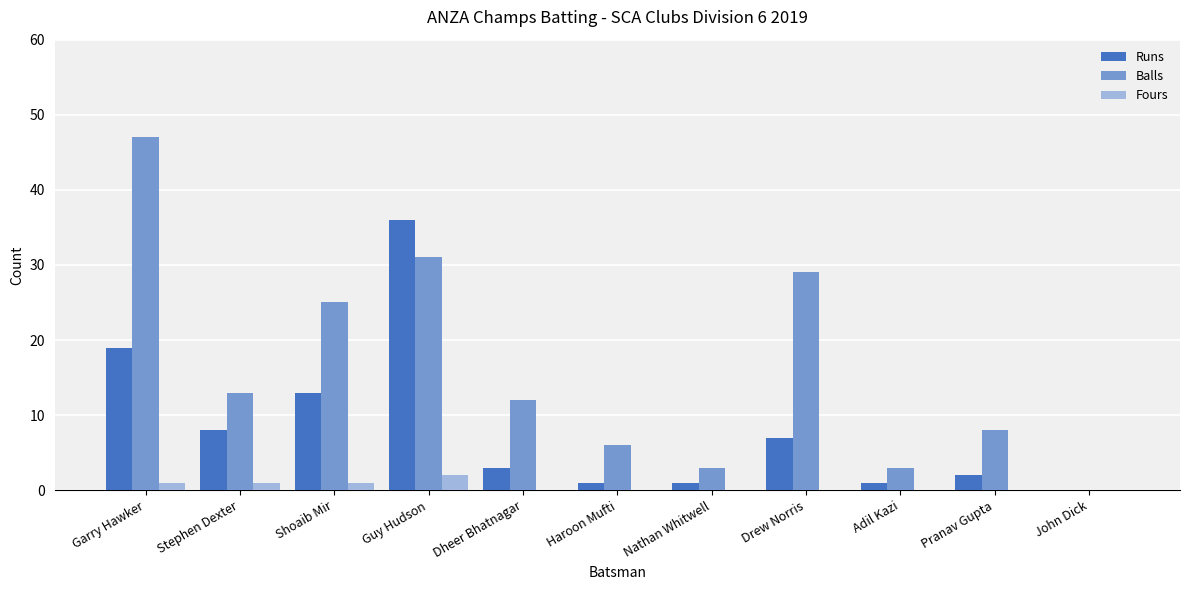

True or false: Runs has a value of 36 at Guy Hudson.

True